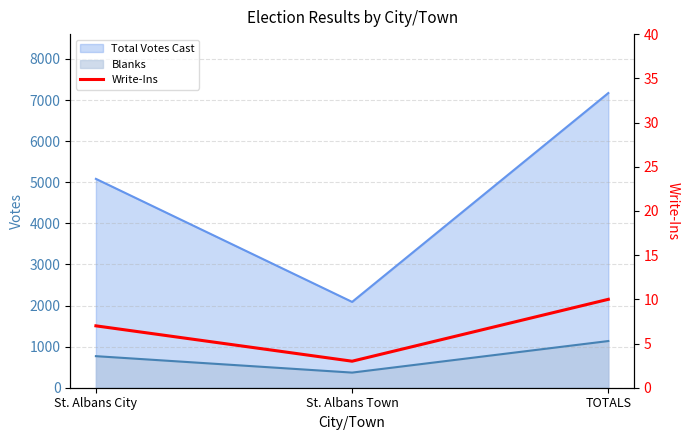

The chart shows a value of 5 at St. Albans Town. True or false?

False